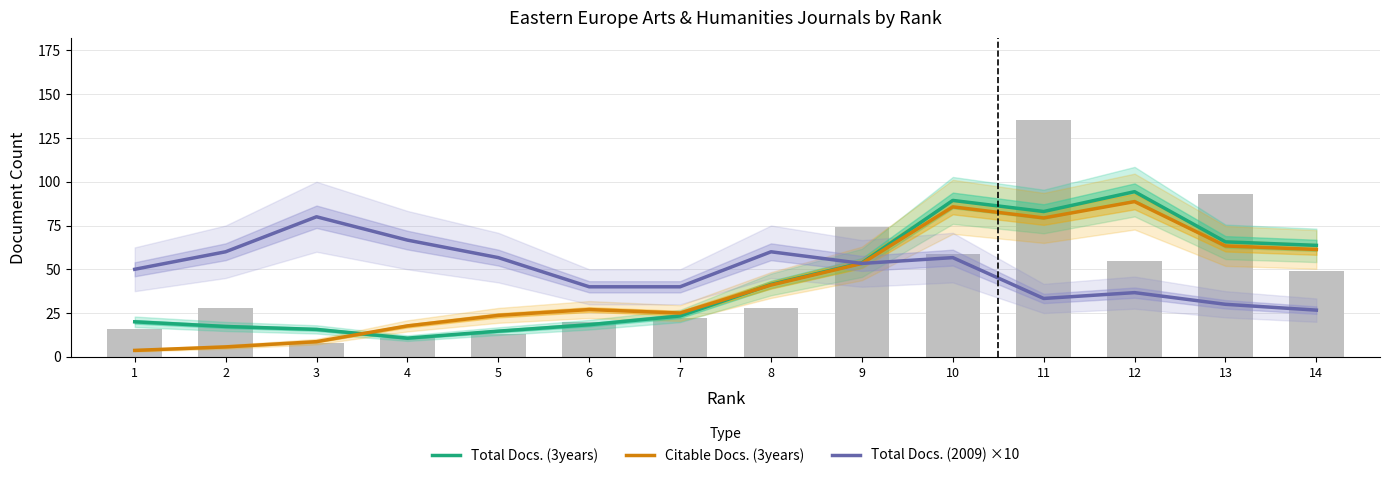

The Citable Docs. (3years) series shows 2.5 at 2. True or false?

False